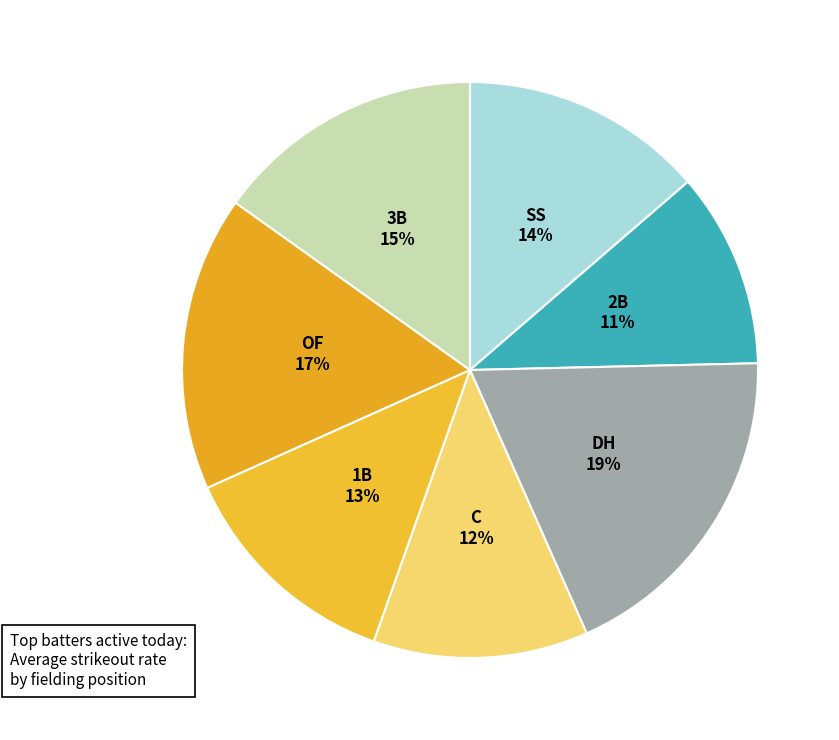

Which slice is the largest?

DH